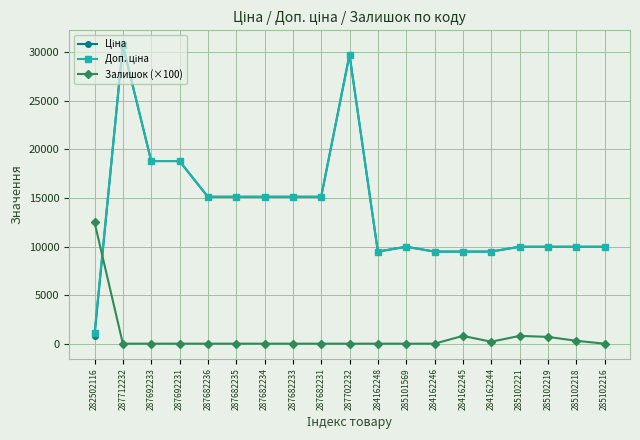

At which category does the chart reach its peak across all series?

287712232